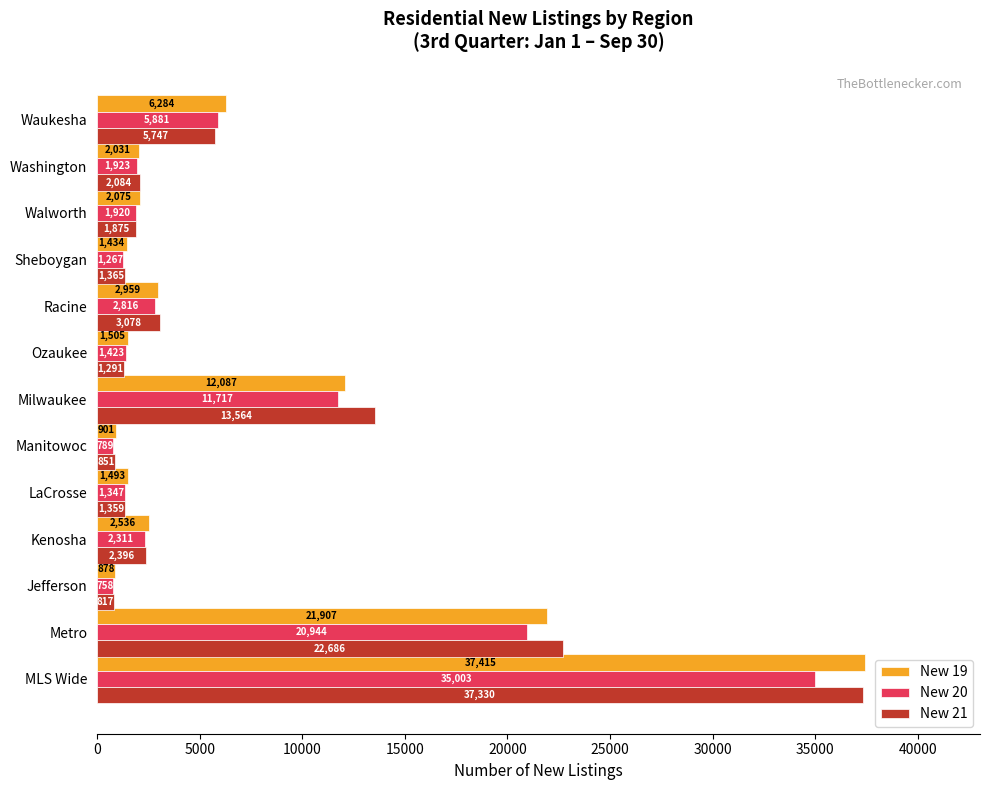

Which series has the largest range (max minus min)?

New 19